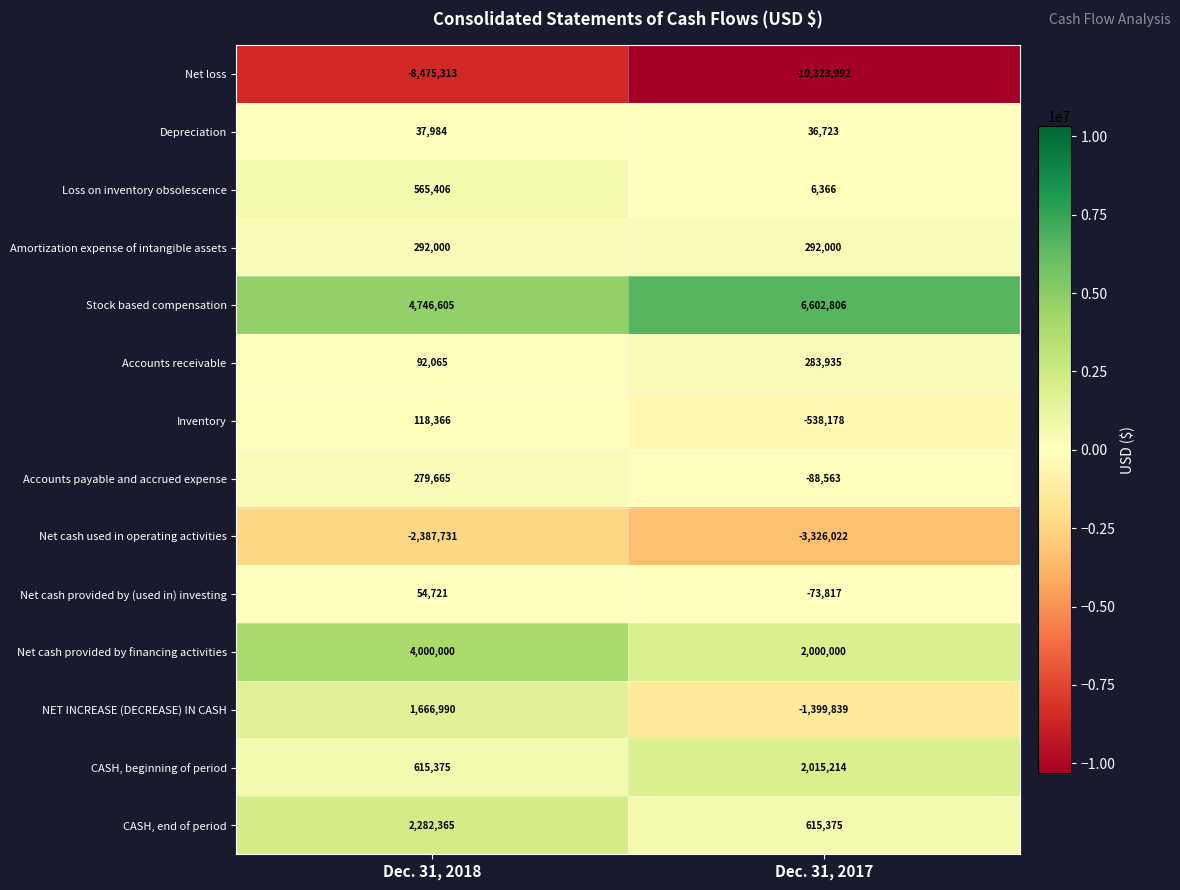

At which category is the sum across all series the highest?

Dec. 31, 2018